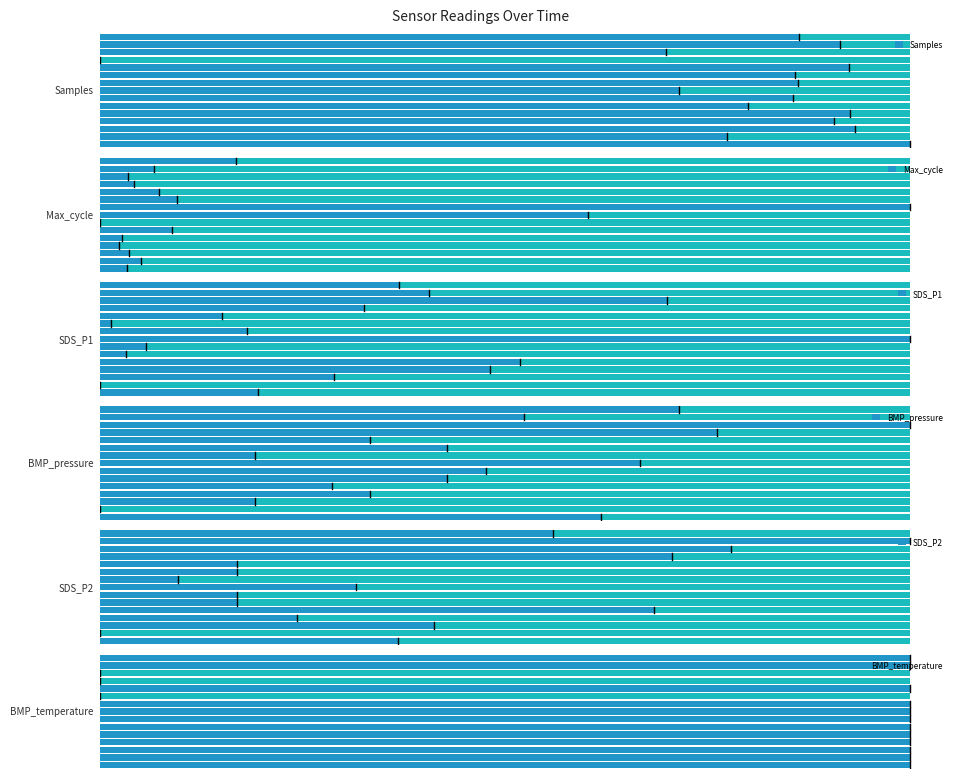

What is the difference between the second highest and second lowest values in the BMP_pressure series?

0.6